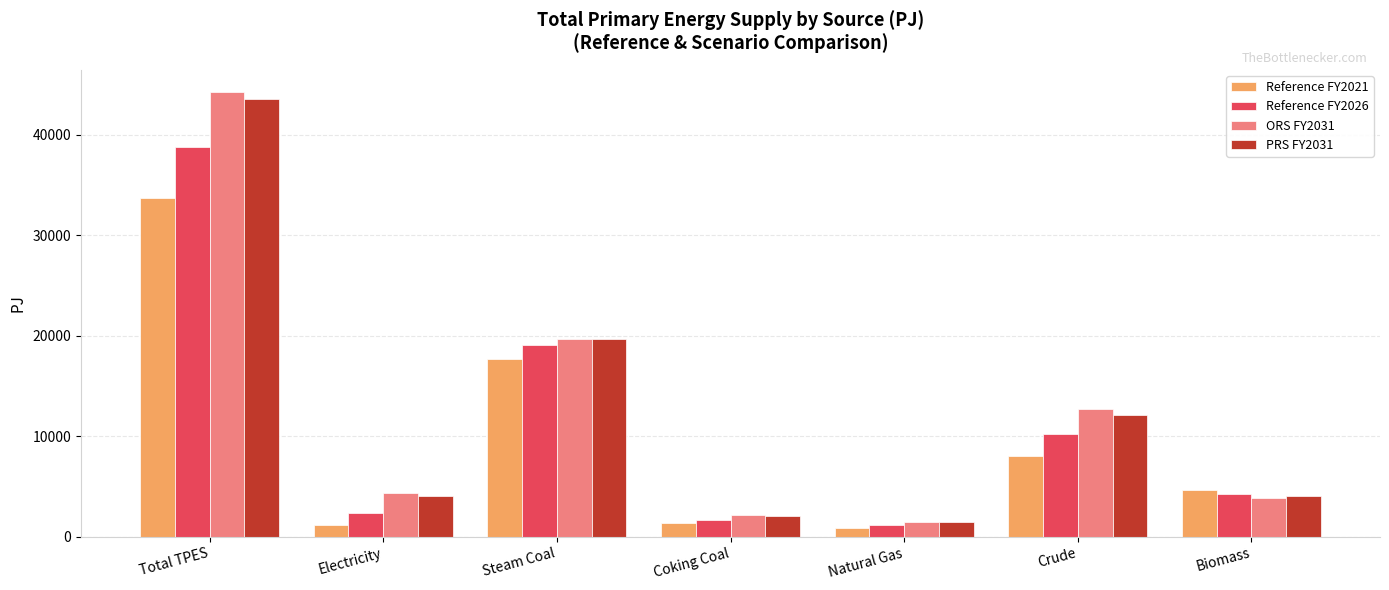

Read the PRS FY2031 value at Steam Coal.

19728.9